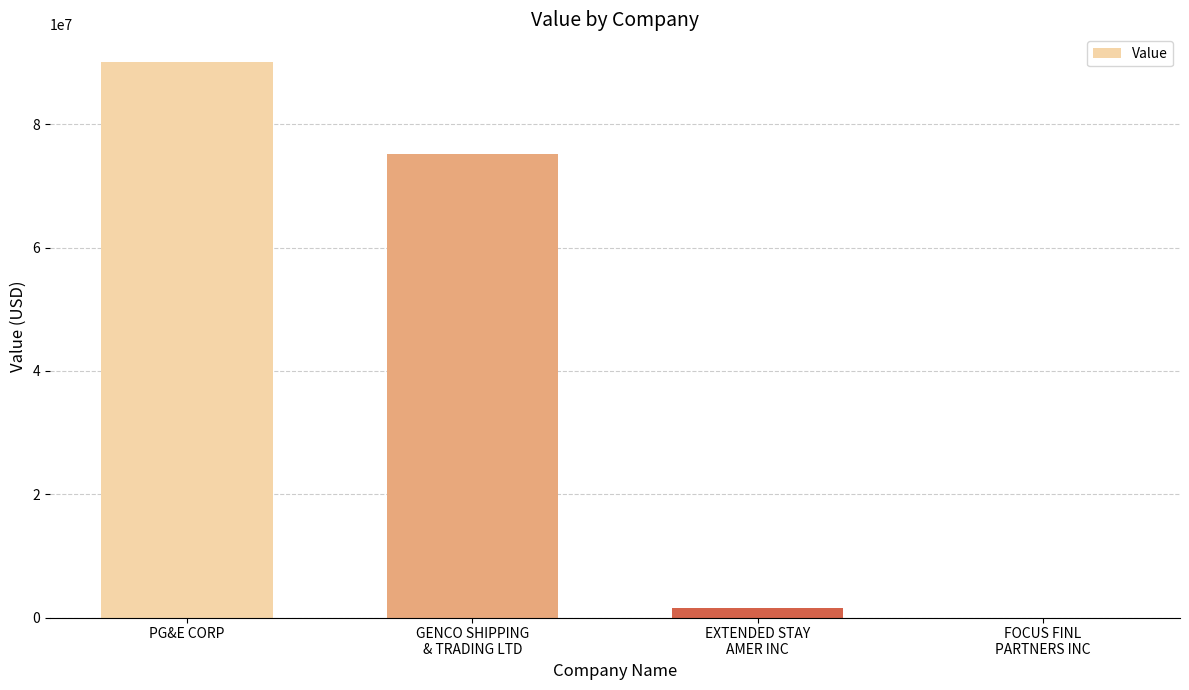

What is the sum of all values?

166754000